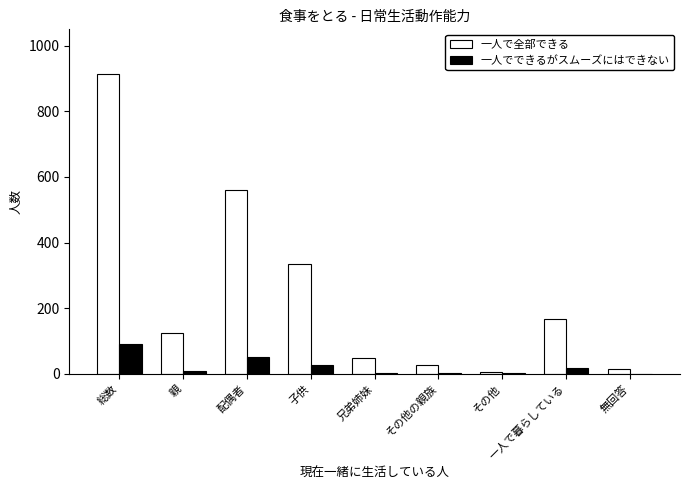

What is the maximum value shown in the chart?

913